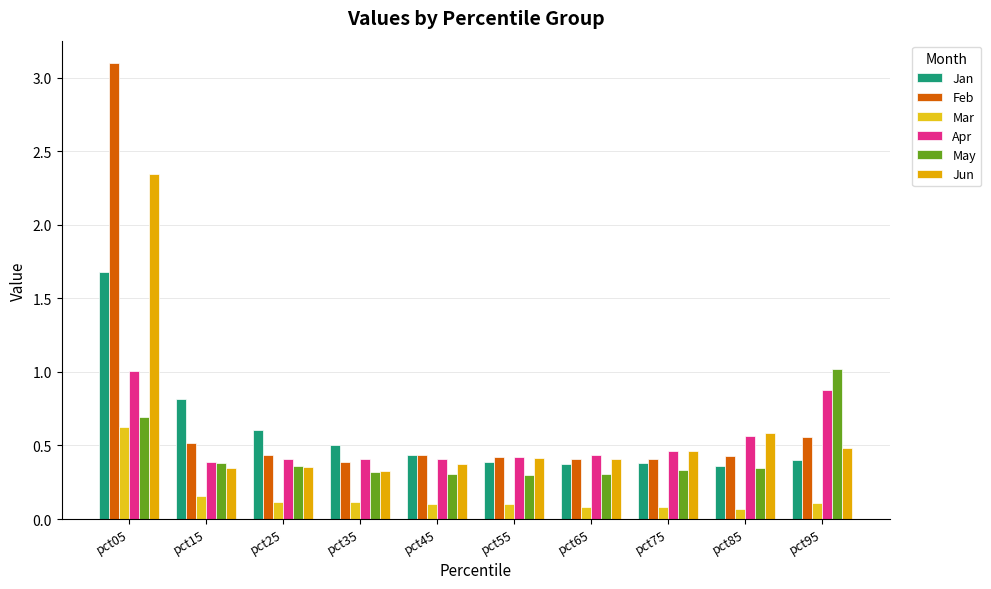

What is the total value across all series at pct55?

2.0